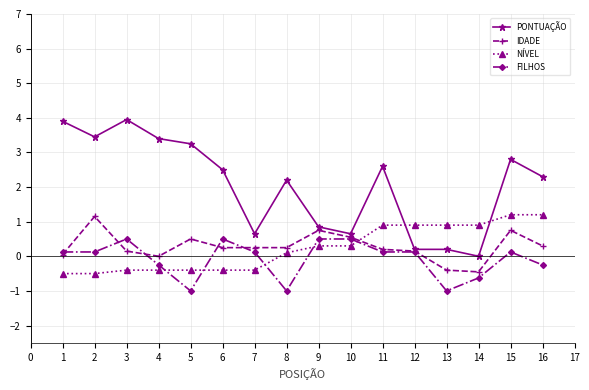

The value of NÍVEL at 10 is 0.3. True or false?

True